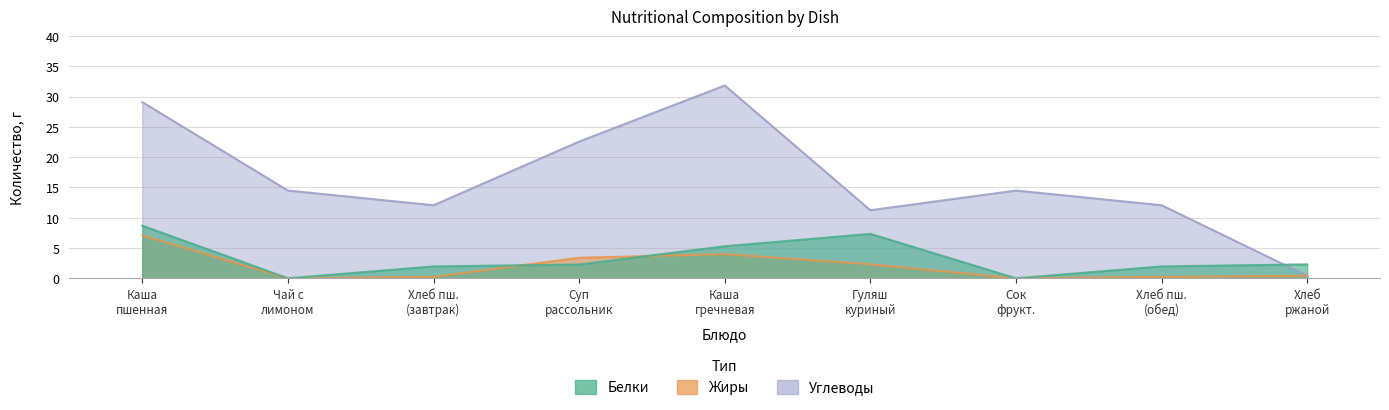

What is the difference between the Жиры values at Хлеб ржаной and Каша гречневая?

3.6